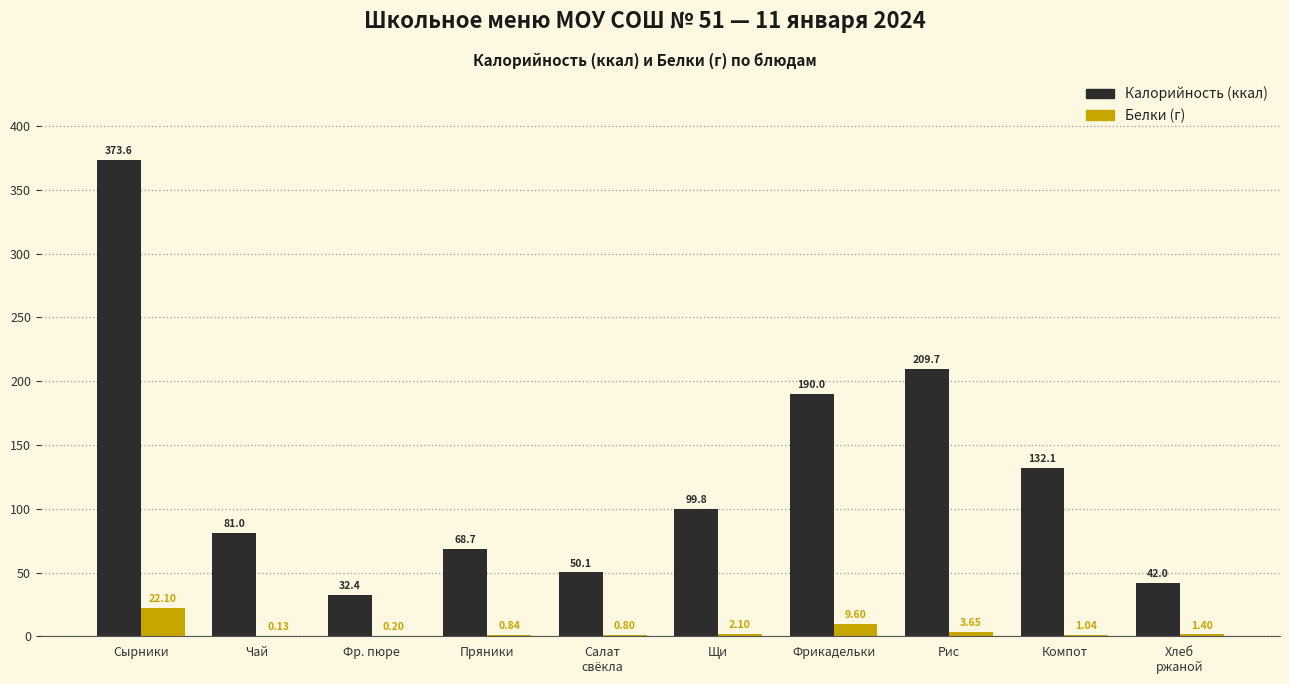

What is the difference between the Калорийность (ккал) values at Чай and Хлеб
ржаной?

39.0